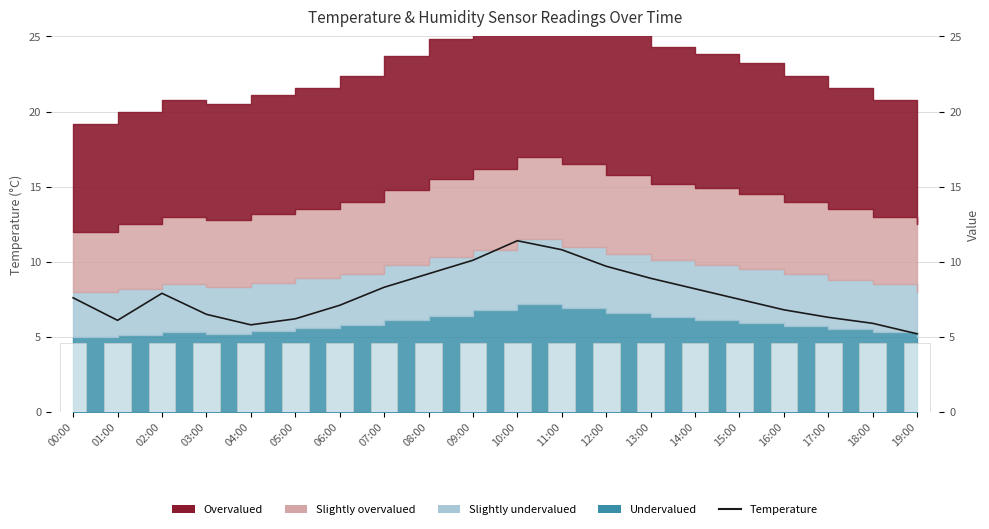

What position from the left is 08:00?

9